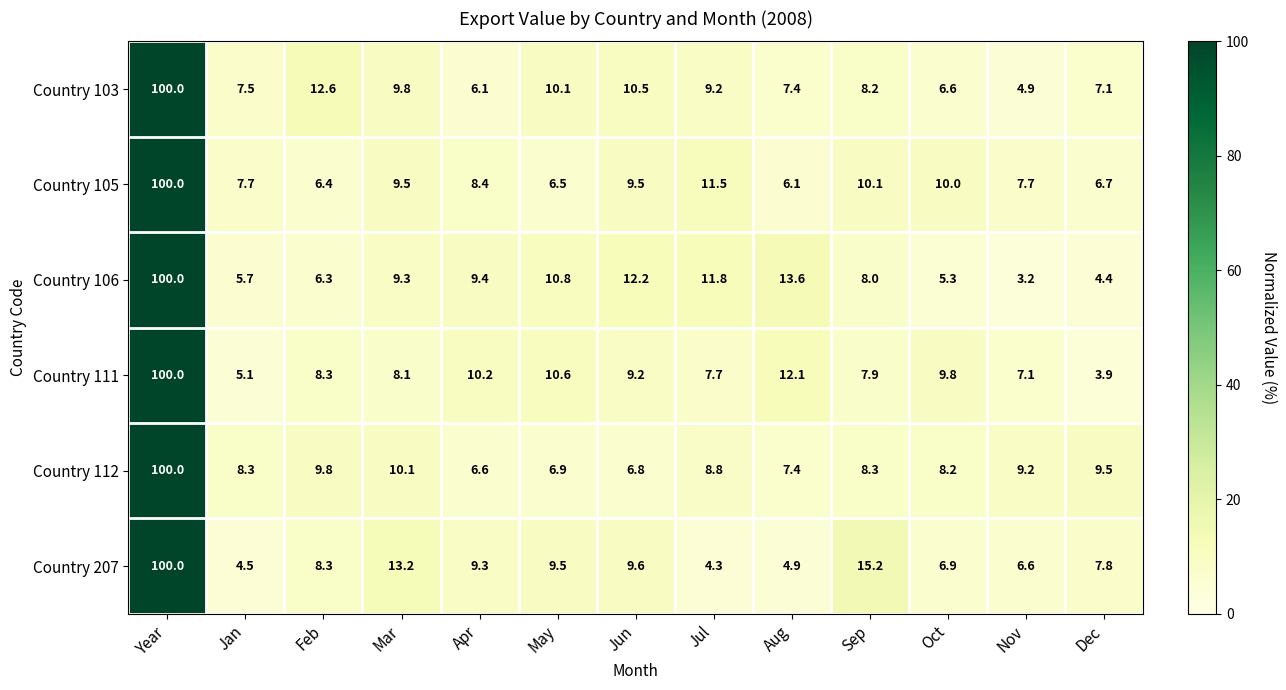

Between Jul and Dec, which series saw the biggest shift?

Country 106